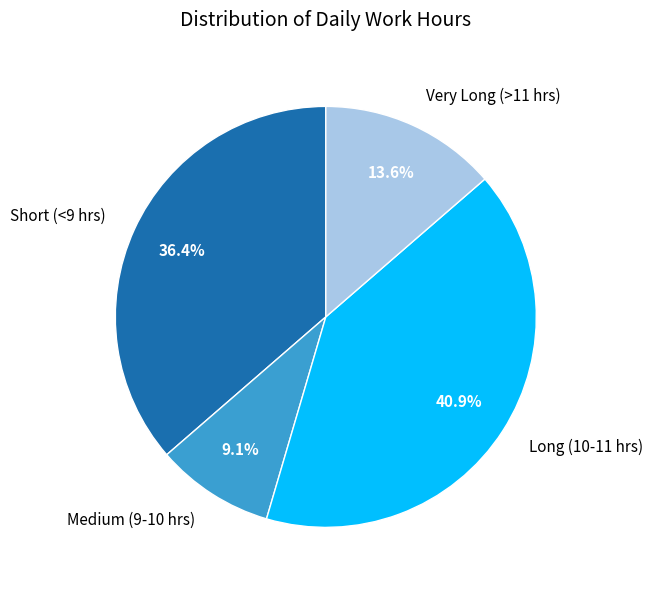

Does any single category account for the majority?

No